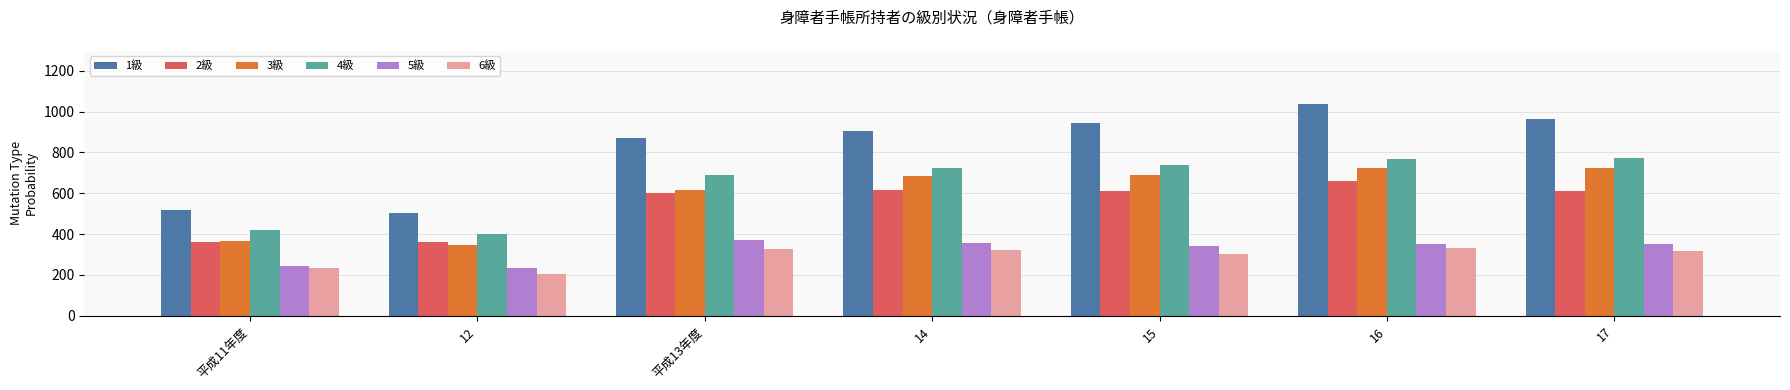

What is the difference between the maximum and minimum values in the 6級 series?

127